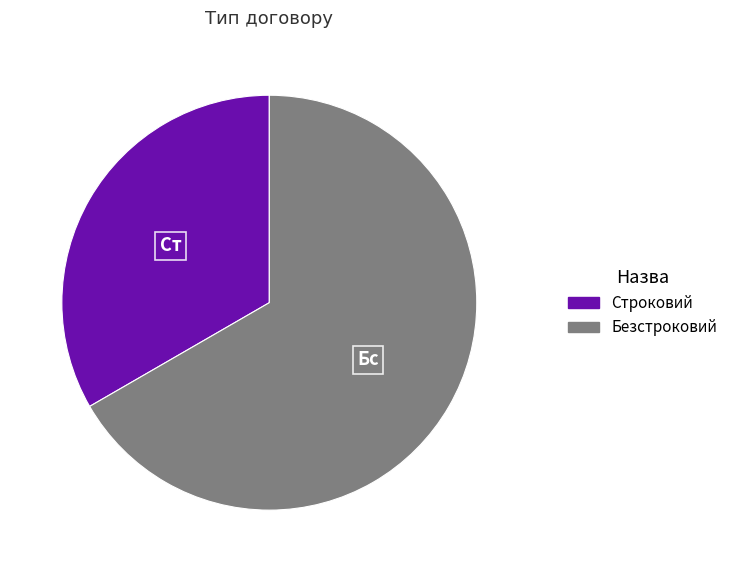

What is the majority slice?

Безстроковий